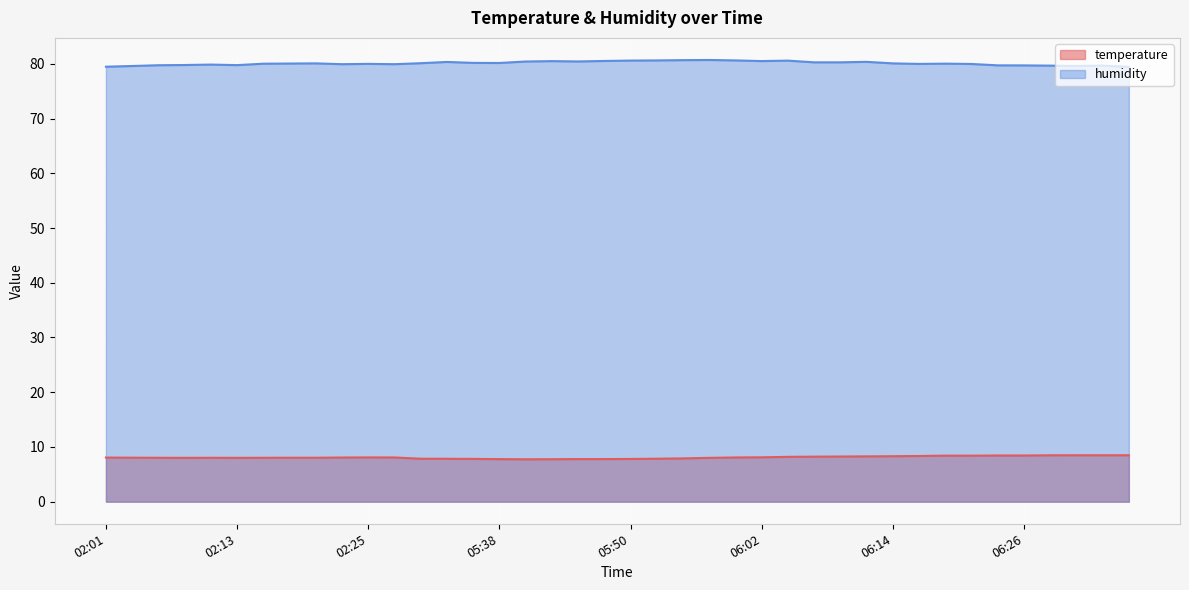

Is it true that humidity equals 117.1 at 05:52?

False